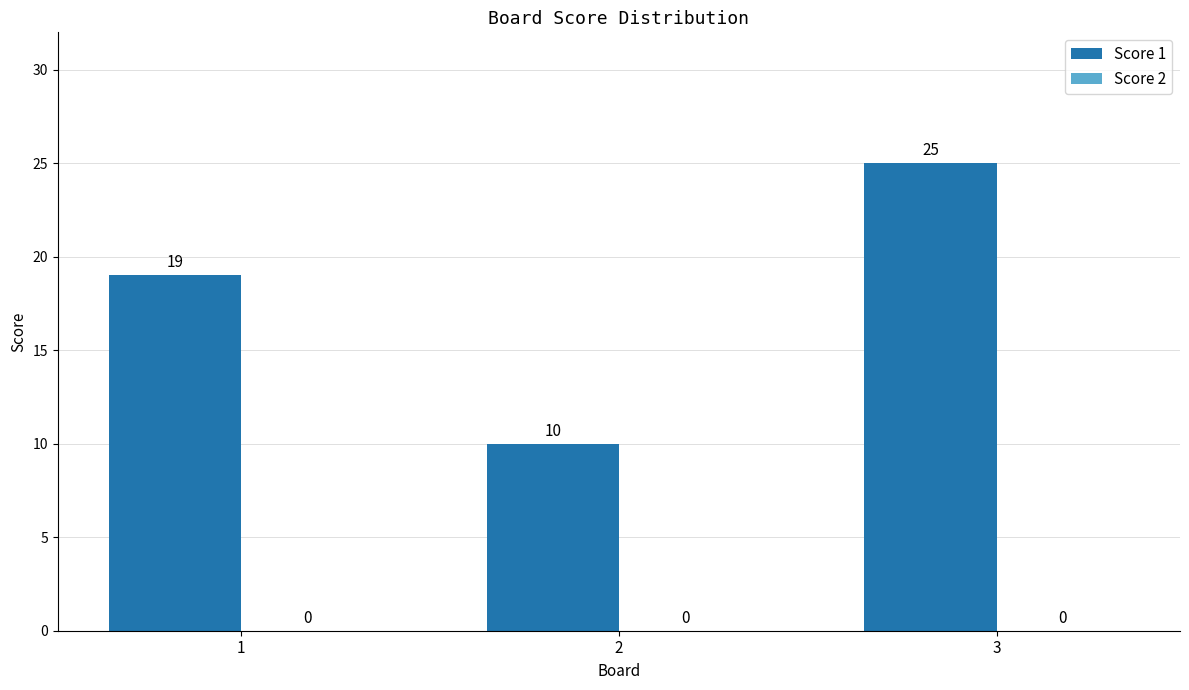

What is the difference between the maximum and second lowest values?

6